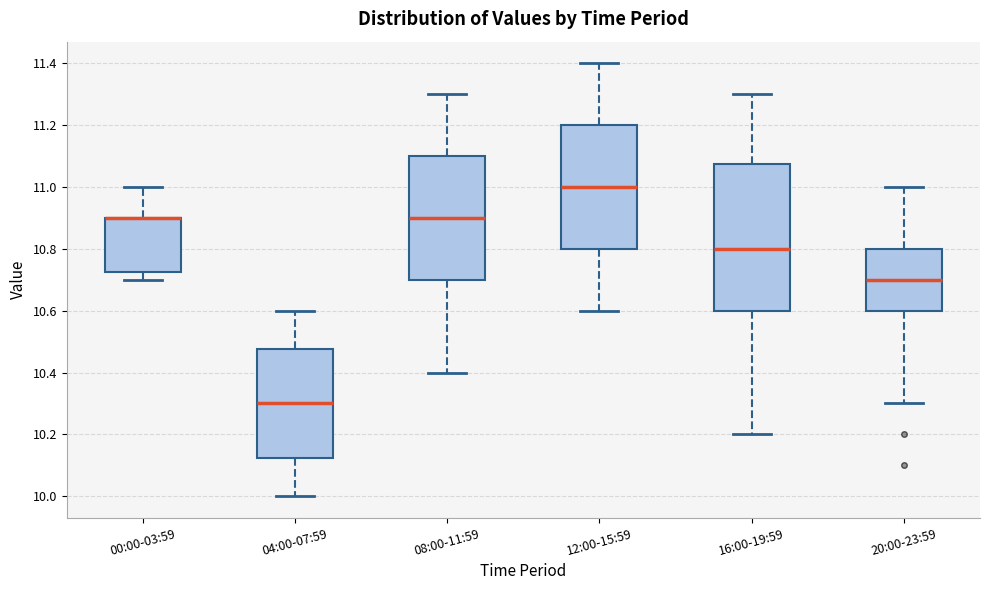

Reading left to right, transcribe this box plot: for each box, give where its median line is, the range the box spans, and where its two whiskers end, as read against the y-axis. The values are not printed on the chart, so give them approximately, as read against the axis.

00:00-03:59: median 10.90 (drawn on the box's upper edge), box 10.72 to 10.90, whiskers 10.70 to 11.00
04:00-07:59: median 10.30, box 10.12 to 10.48, whiskers 10.00 to 10.60
08:00-11:59: median 10.90, box 10.70 to 11.10, whiskers 10.40 to 11.30
12:00-15:59: median 11.00, box 10.80 to 11.20, whiskers 10.60 to 11.40
16:00-19:59: median 10.80, box 10.60 to 11.08, whiskers 10.20 to 11.30
20:00-23:59: median 10.70, box 10.60 to 10.80, whiskers 10.30 to 11.00